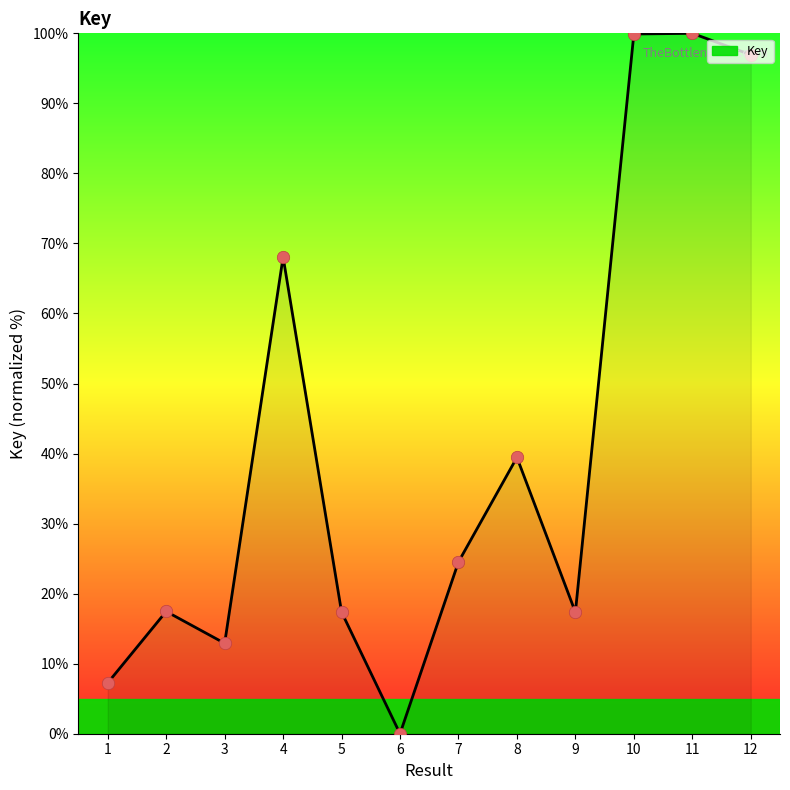

What is the change in value from 1 to 5?

+10.1